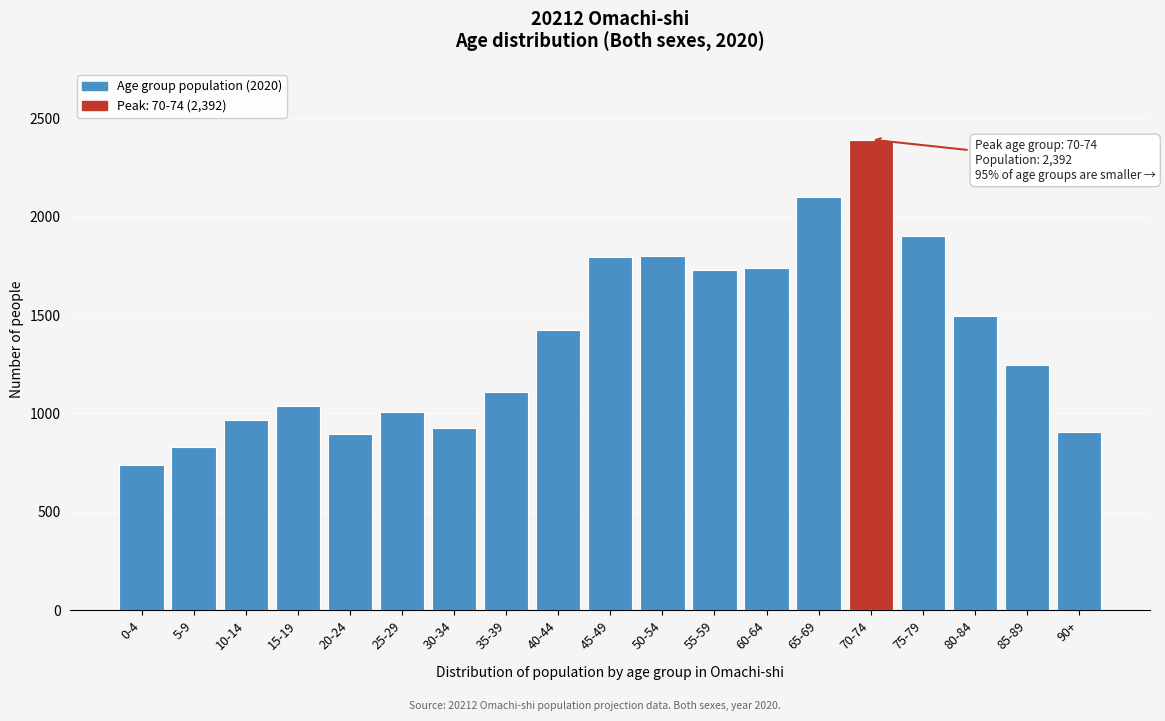

What is the average value?

1371